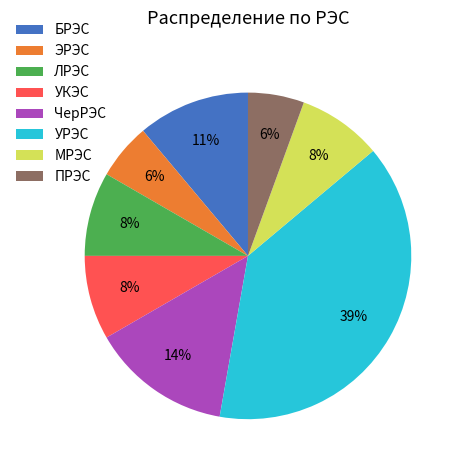

To the nearest percent, what is the combined percentage of УКЭС and ЧерРЭС?

22%